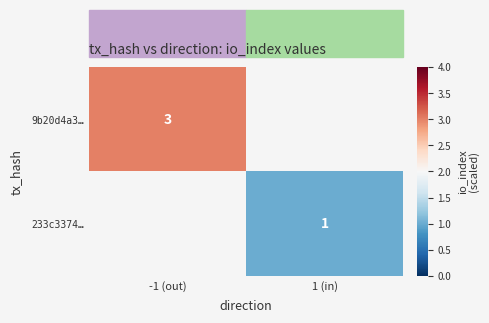

At how many categories does at least one series exceed 1?

1